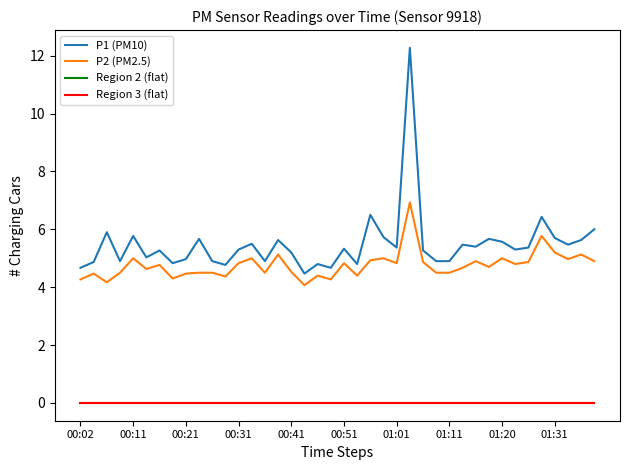

True or false: P1 (PM10) and P2 (PM2.5) intersect in this chart.

False